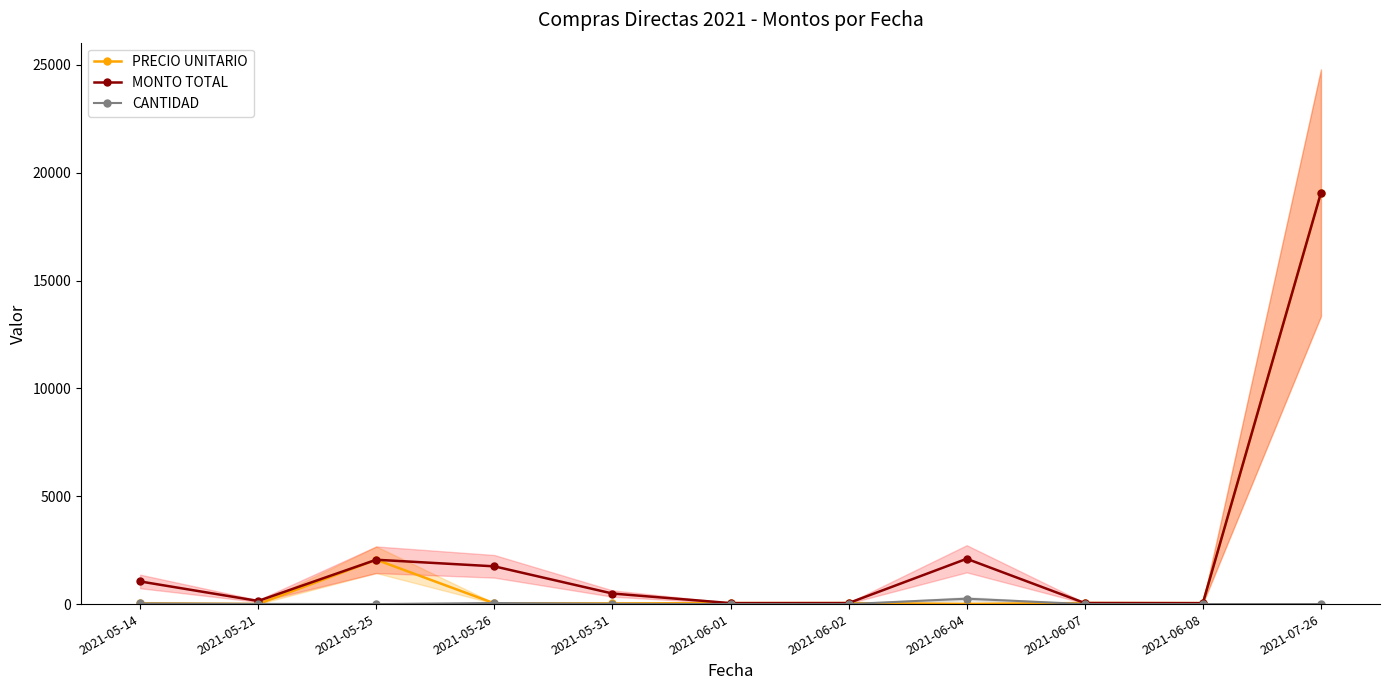

Rank the series by their average value, from lowest to highest.

CANTIDAD, PRECIO UNITARIO, MONTO TOTAL